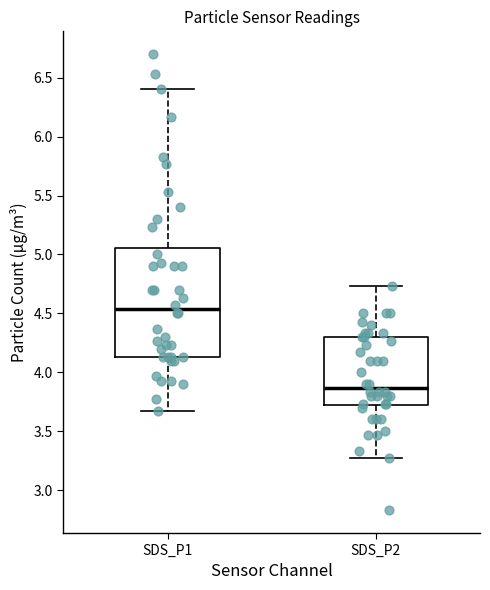

Where does the median line of the box for SDS_P1 sit on the y-axis? The values are not printed on the chart, so give them approximately, as read against the axis.

4.55